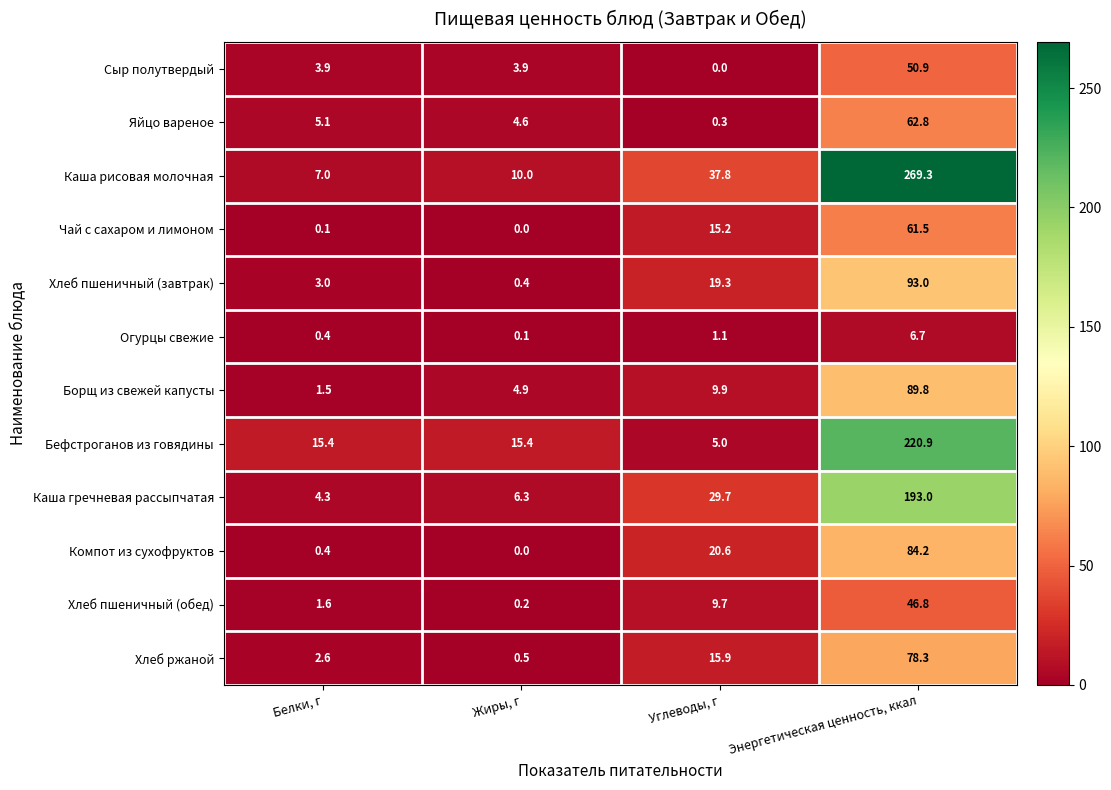

List the series in order of their peak value, highest first.

Каша рисовая молочная, Бефстроганов из говядины, Каша гречневая рассыпчатая, Хлеб пшеничный (завтрак), Борщ из свежей капусты, Компот из сухофруктов, Хлеб ржаной, Яйцо вареное, Чай с сахаром и лимоном, Сыр полутвердый, Хлеб пшеничный (обед), Огурцы свежие